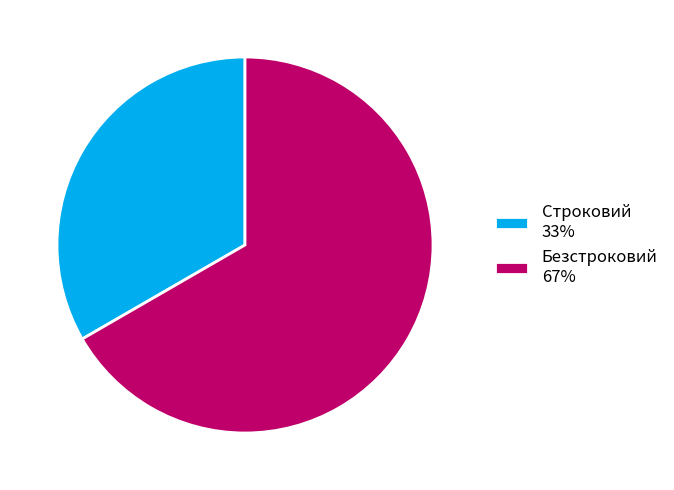

Which has a higher value, Строковий 33% or Безстроковий 67%?

Безстроковий 67%